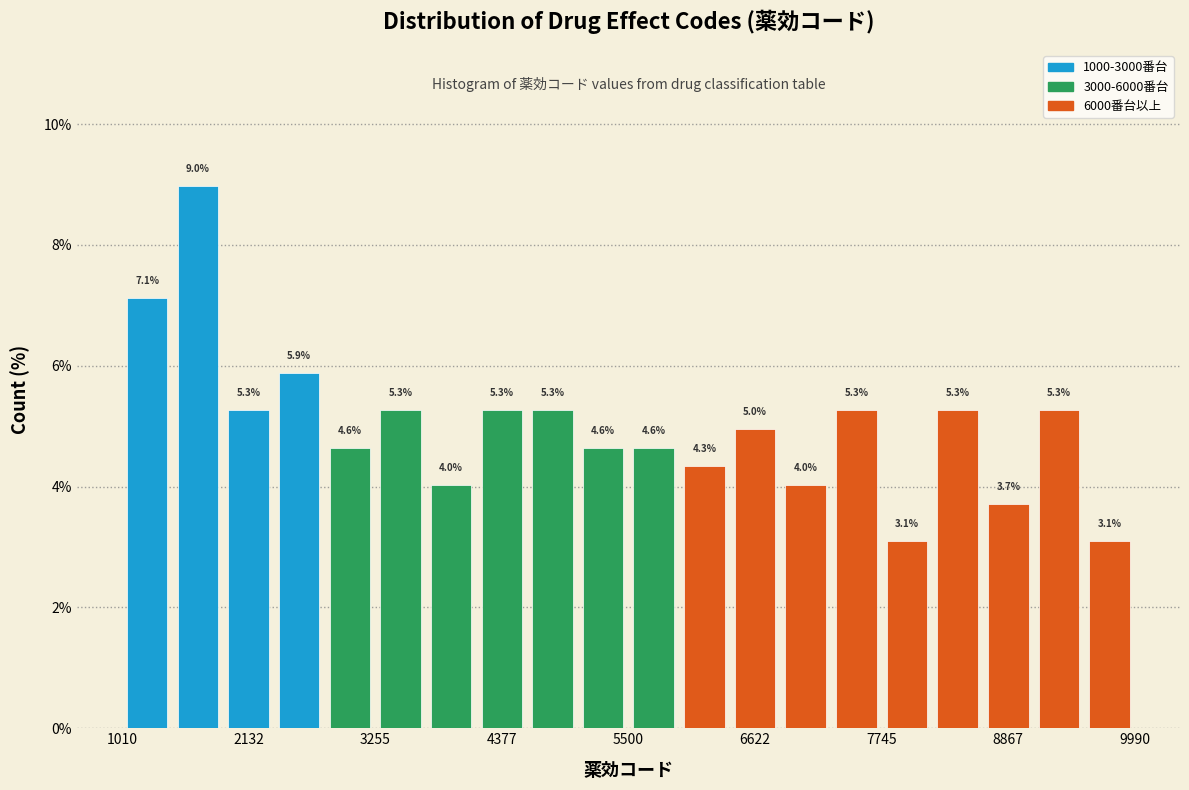

Around what value on the x-axis is the tallest bar? Give the approximate position of its centre, as read against the axis.

1600